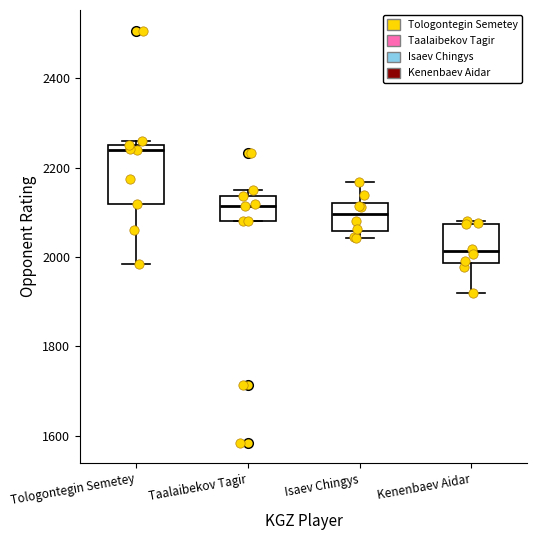

Comparing the boxes themselves (not the whiskers), which one is the tallest?

Tologontegin Semetey